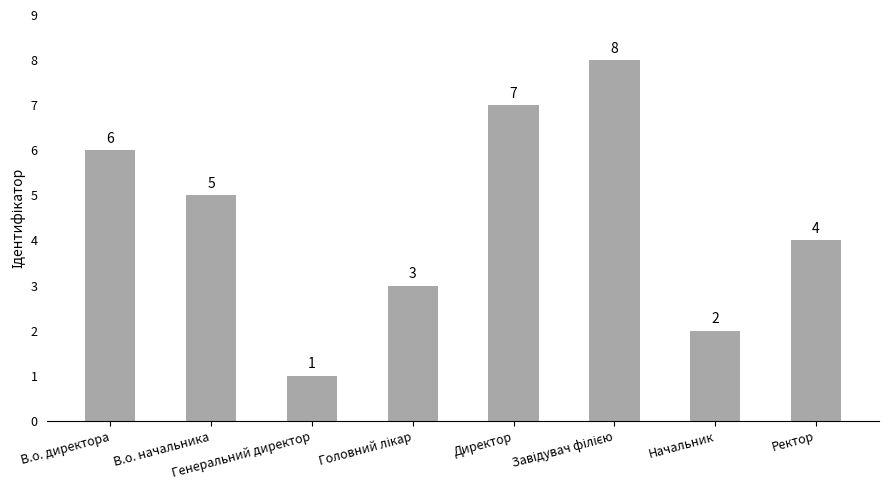

Count the values in the range 3 to 7.

5